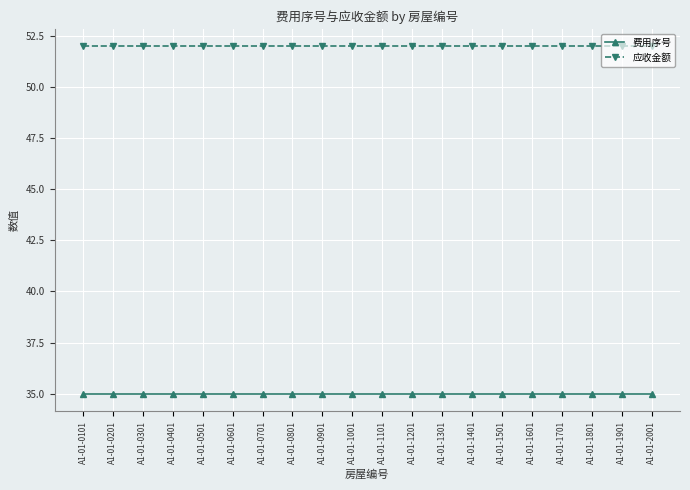

Reading left to right, transcribe all the data shown in this chart.

费用序号: A1-01-0101=35.0	A1-01-0201=35.0	A1-01-0301=35.0	A1-01-0401=35.0	A1-01-0501=35.0	A1-01-0601=35.0	A1-01-0701=35.0	A1-01-0801=35.0	A1-01-0901=35.0	A1-01-1001=35.0	A1-01-1101=35.0	A1-01-1201=35.0	A1-01-1301=35.0	A1-01-1401=35.0	A1-01-1501=35.0	A1-01-1601=35.0	A1-01-1701=35.0	A1-01-1801=35.0	A1-01-1901=35.0	A1-01-2001=35.0
应收金额: A1-01-0101=52.0	A1-01-0201=52.0	A1-01-0301=52.0	A1-01-0401=52.0	A1-01-0501=52.0	A1-01-0601=52.0	A1-01-0701=52.0	A1-01-0801=52.0	A1-01-0901=52.0	A1-01-1001=52.0	A1-01-1101=52.0	A1-01-1201=52.0	A1-01-1301=52.0	A1-01-1401=52.0	A1-01-1501=52.0	A1-01-1601=52.0	A1-01-1701=52.0	A1-01-1801=52.0	A1-01-1901=52.0	A1-01-2001=52.0